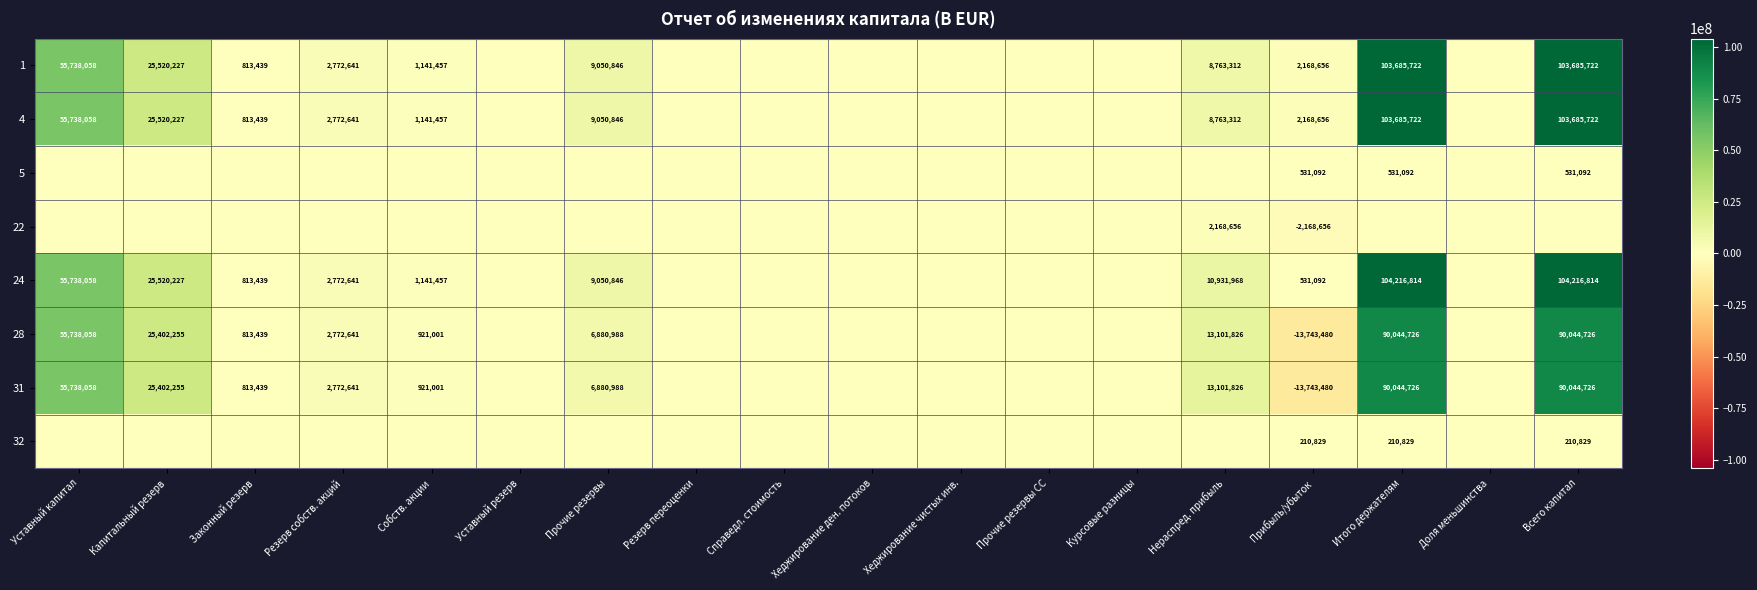

The 31 series shows 142905585 at Итого держателям. True or false?

False